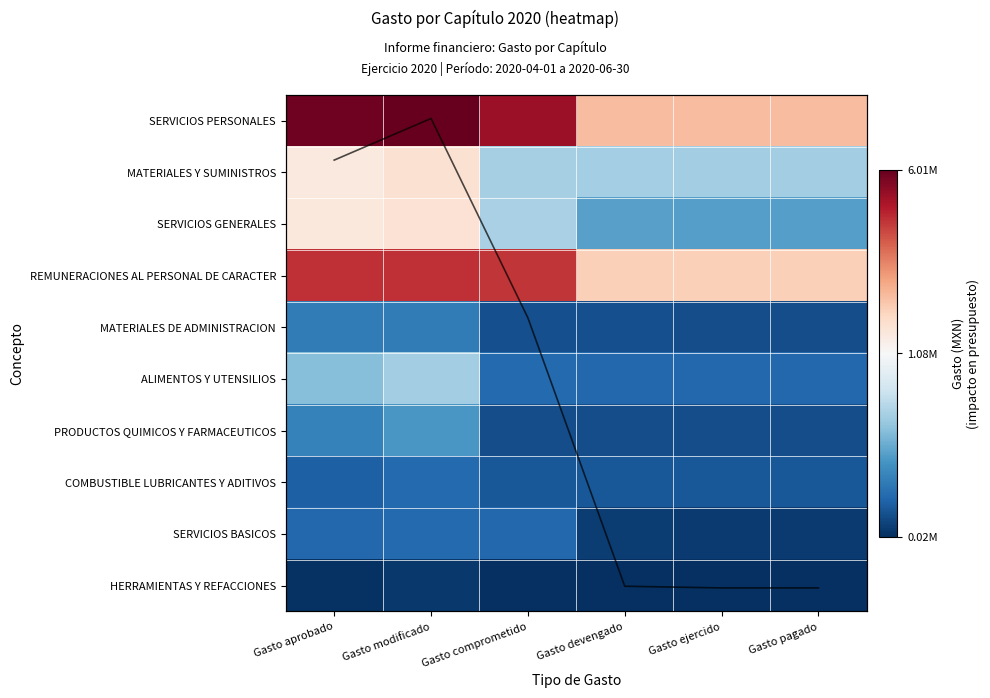

What is the greatest value displayed?

6007100.0